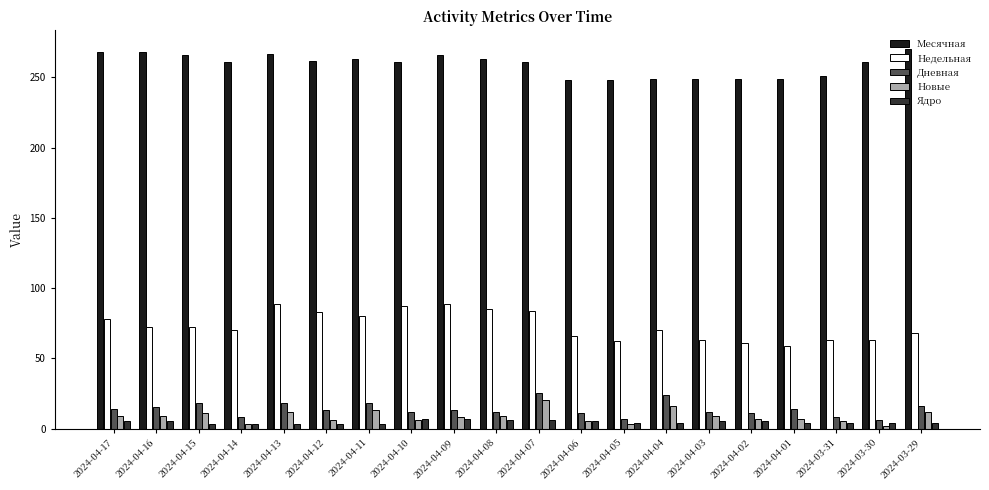

How many groups of bars are there?

20